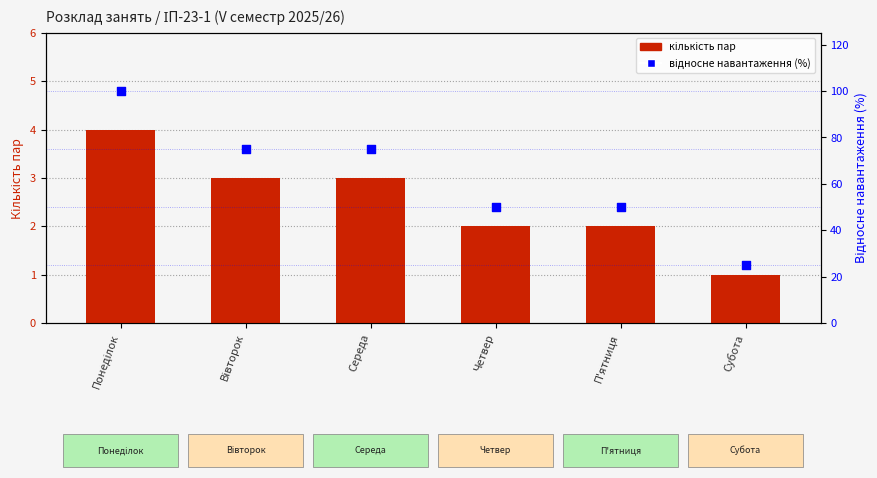

Is the value of відносне навантаження (%) at Четвер greater than the value of кількість пар at Понеділок?

Yes